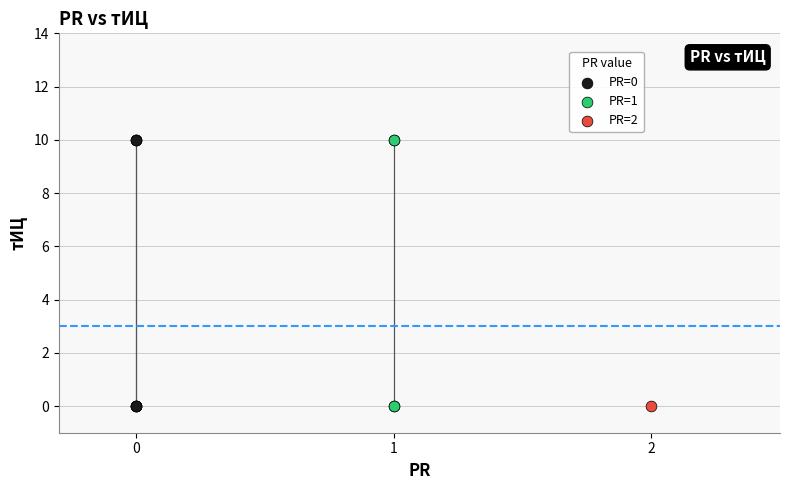

What are all the series names shown in the legend?

PR=0, PR=1, PR=2